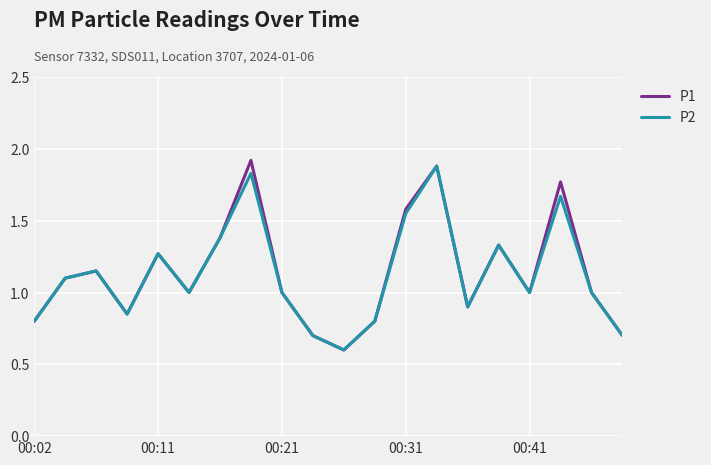

What is the highest value of the P2 series?

1.9